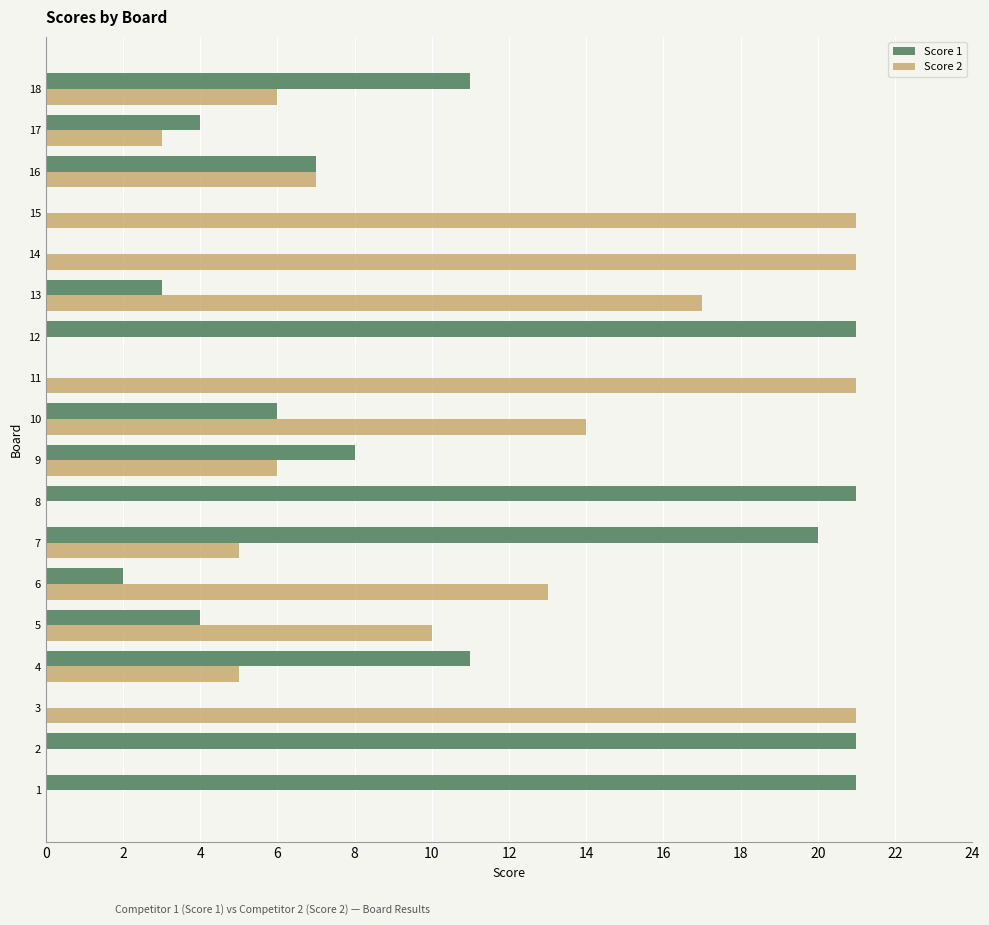

What is the maximum value shown in the chart?

21